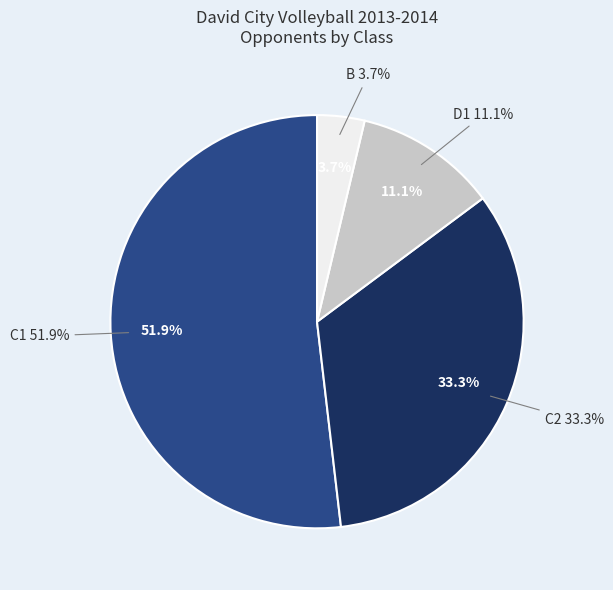

Approximately how many times larger is the value at D1 compared to C2?

0.3